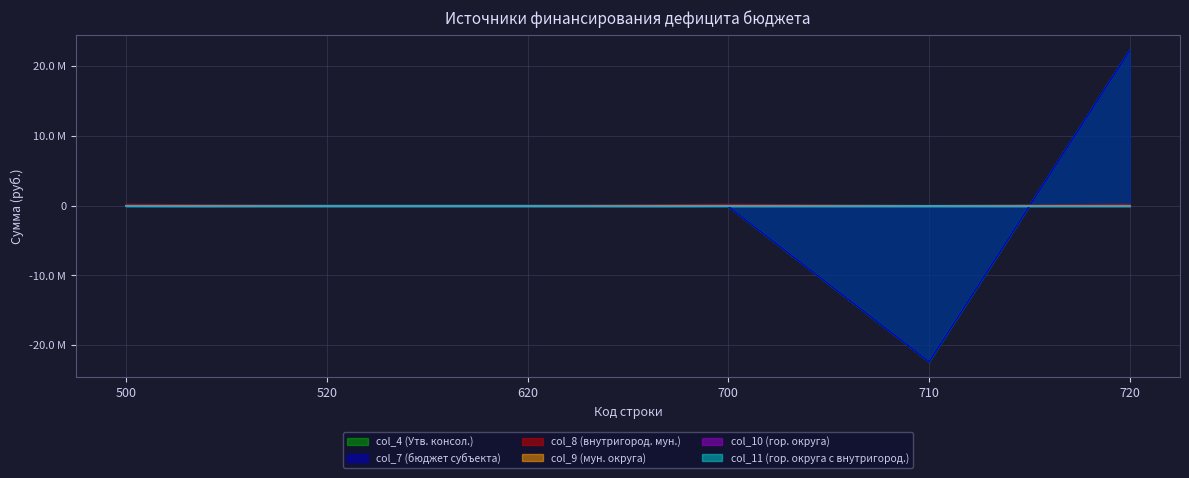

True or false: col_7 (бюджет субъекта) has a value of 22206400 at 720.

True